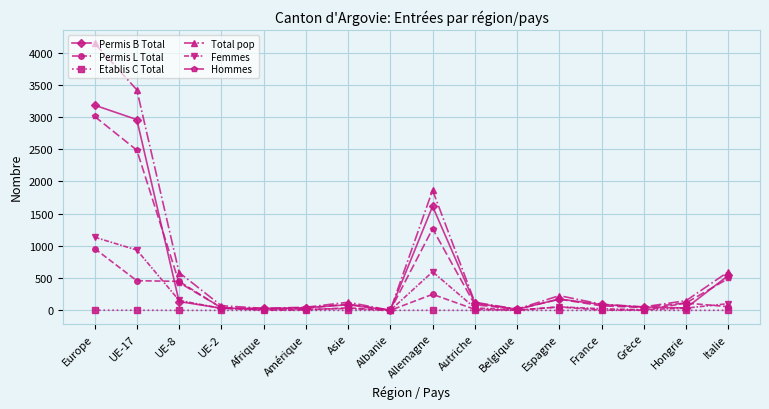

What is the sum of all Permis B Total values?

9106